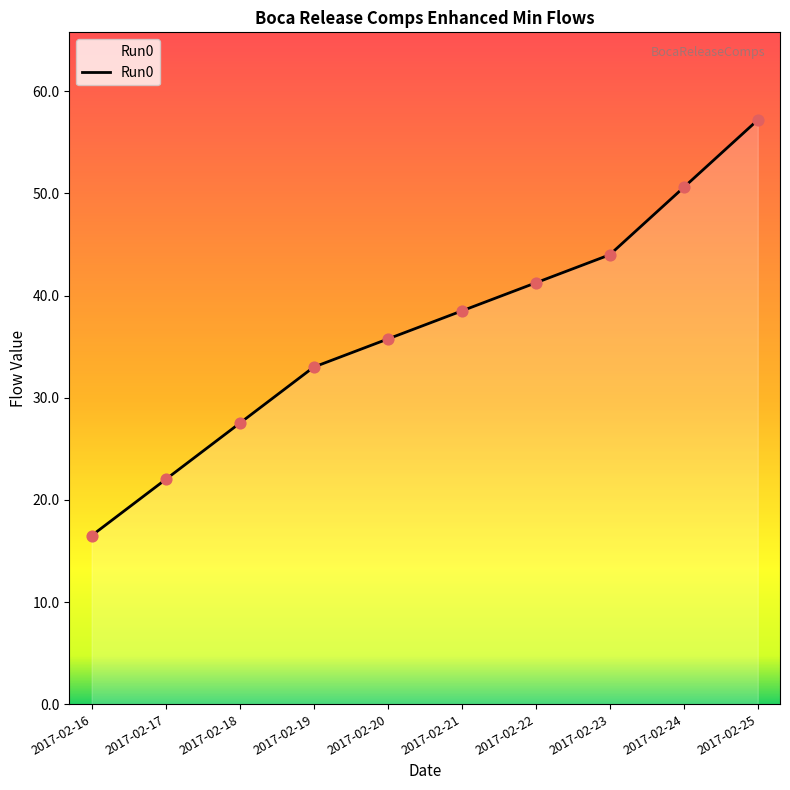

Which has a higher value, 2017-02-24 or 2017-02-21?

2017-02-24